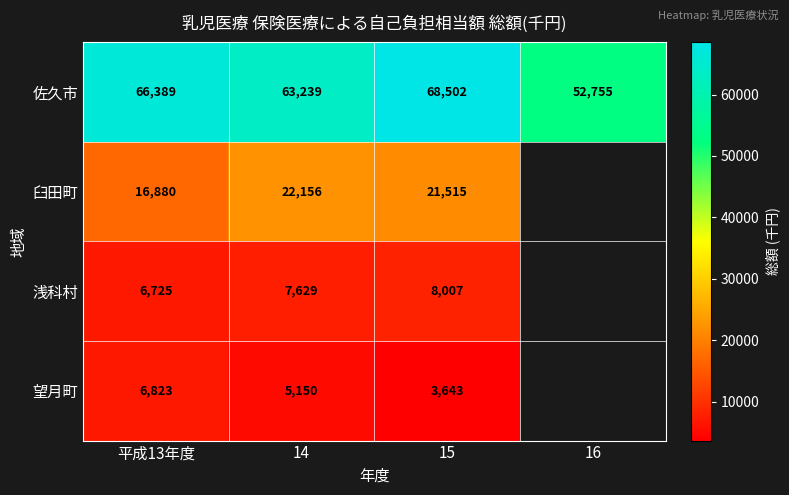

The value of 浅科村 at 15 is 13816.4. True or false?

False